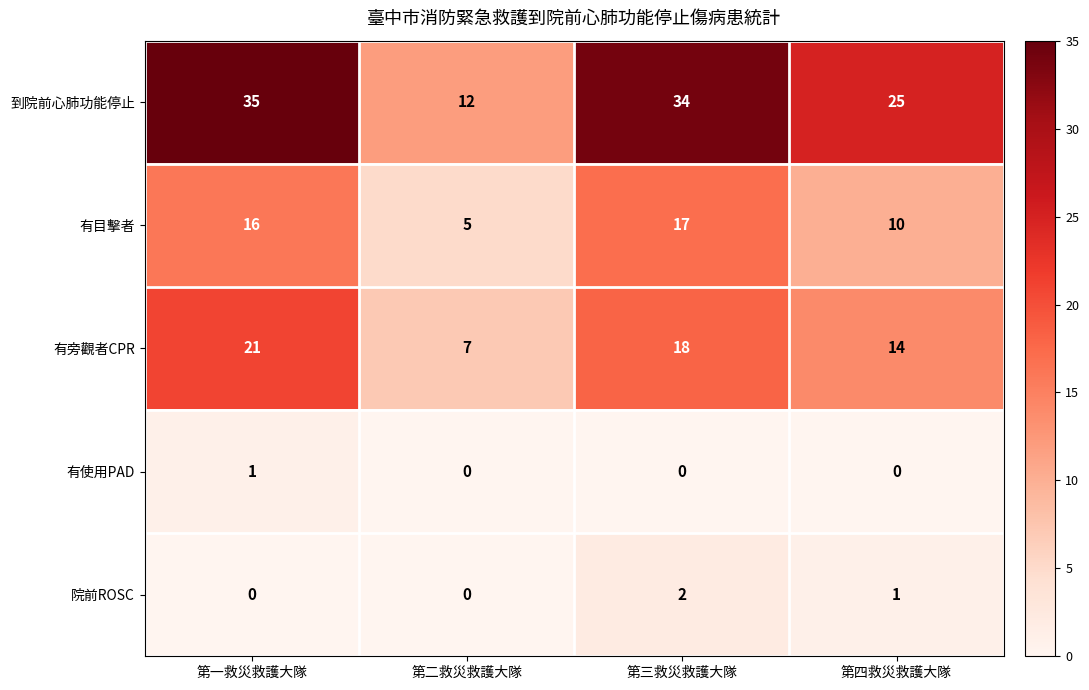

True or false: 有旁觀者CPR has a value of 25 at 第四救災救護大隊.

False